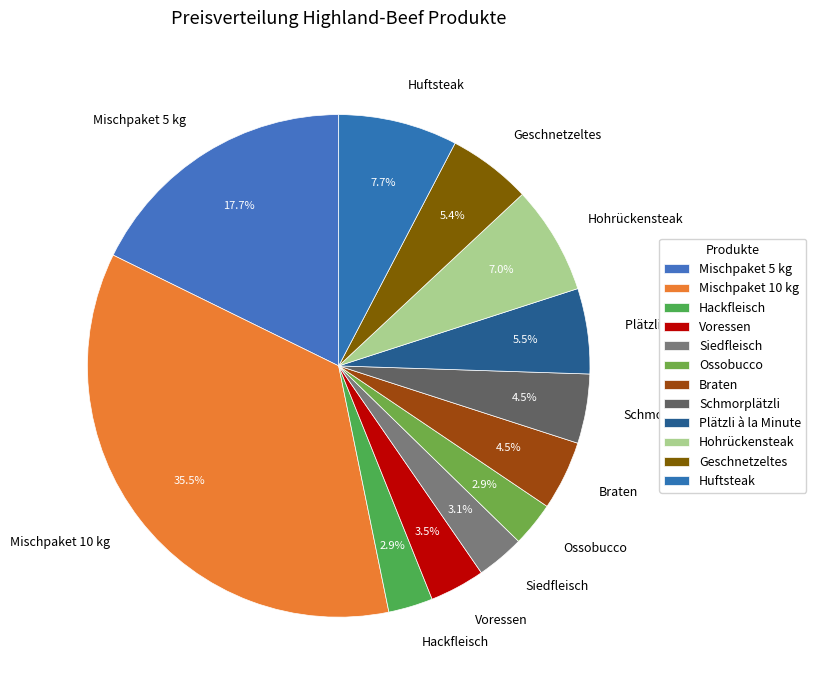

What percentage do Braten and Voressen together represent?

8.0%